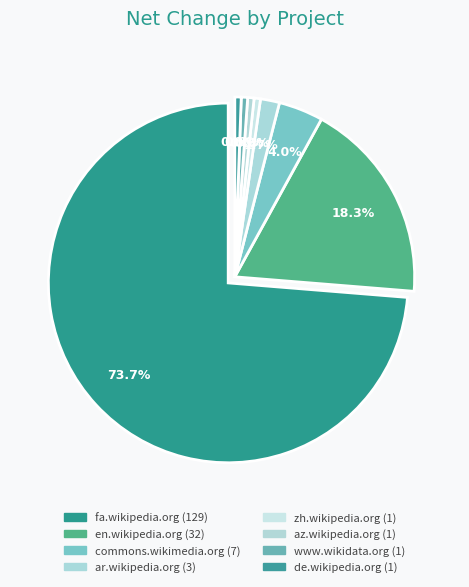

Which category has the smallest portion of the pie?

zh.wikipedia.org